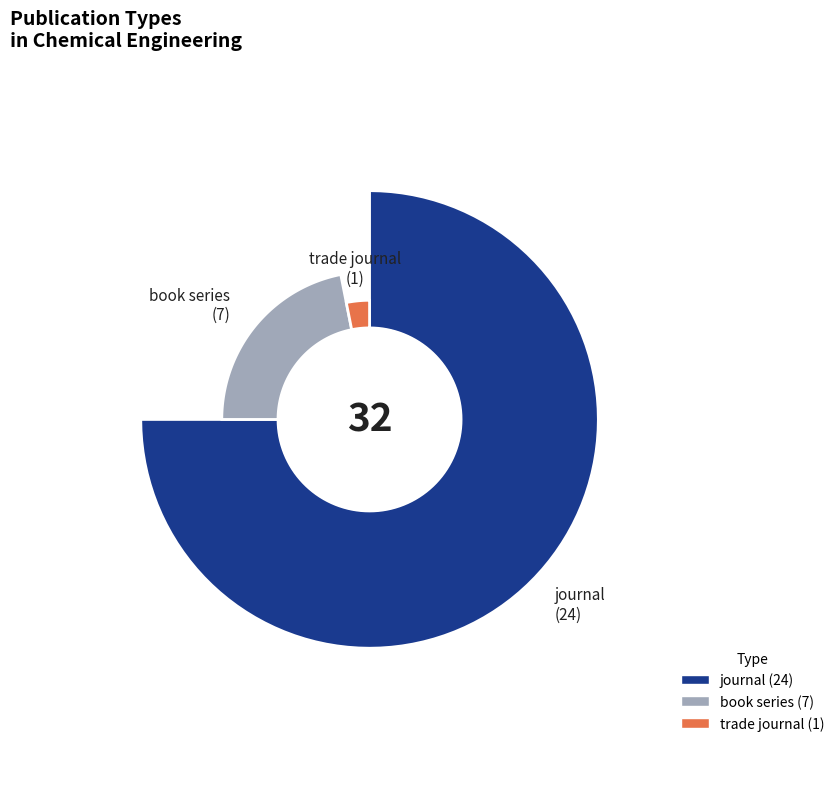

True or false: trade journal accounts for 1% of the total.

False